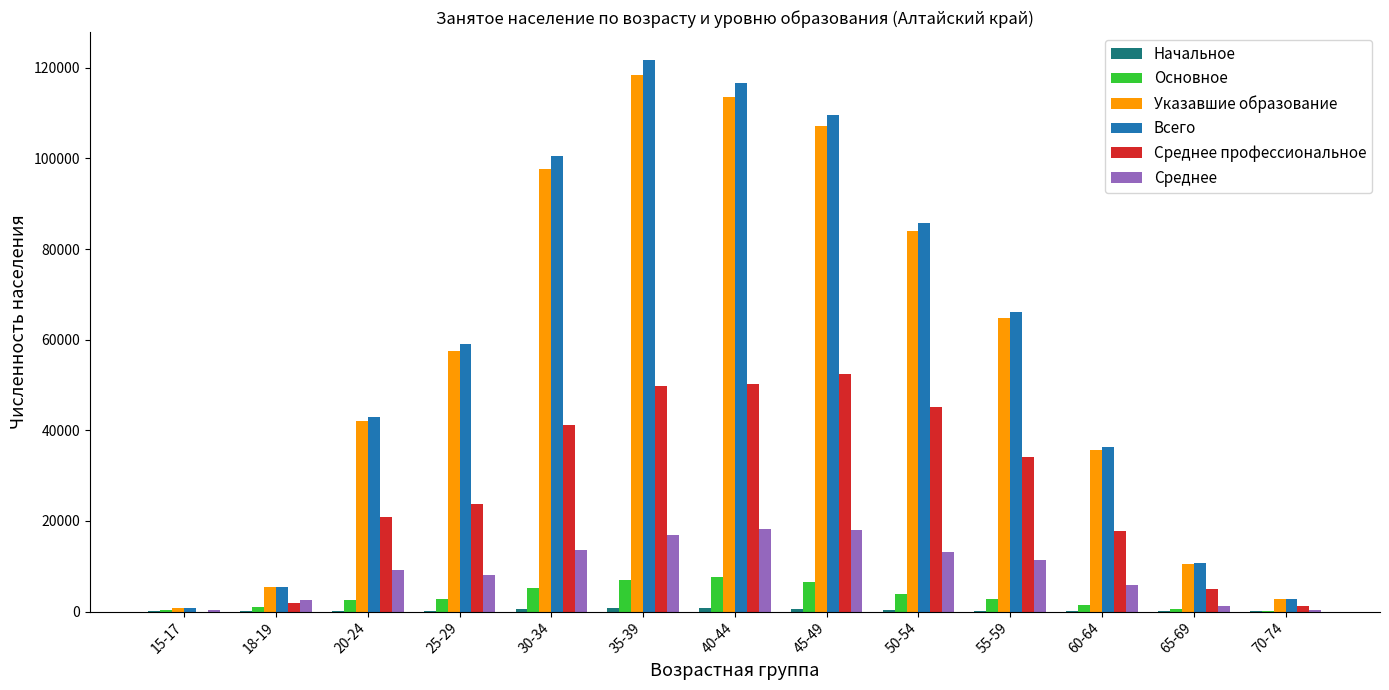

At which category is the sum across all series the highest?

35-39